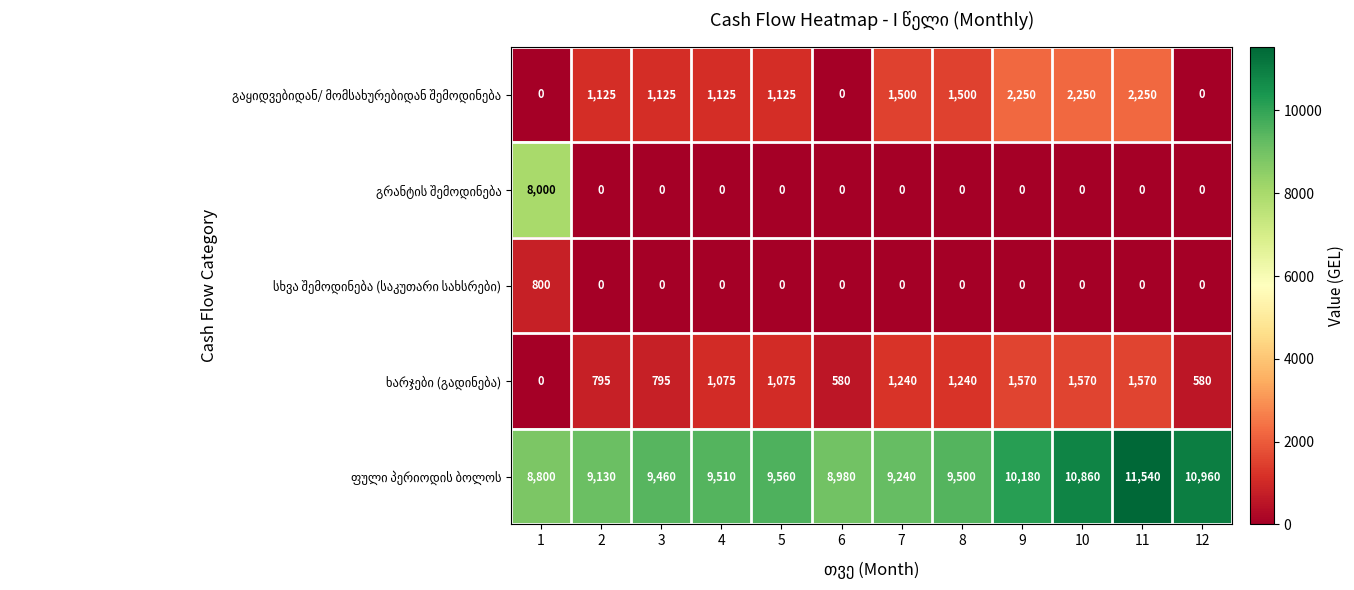

What is the difference between the highest and lowest values at 9?

10180